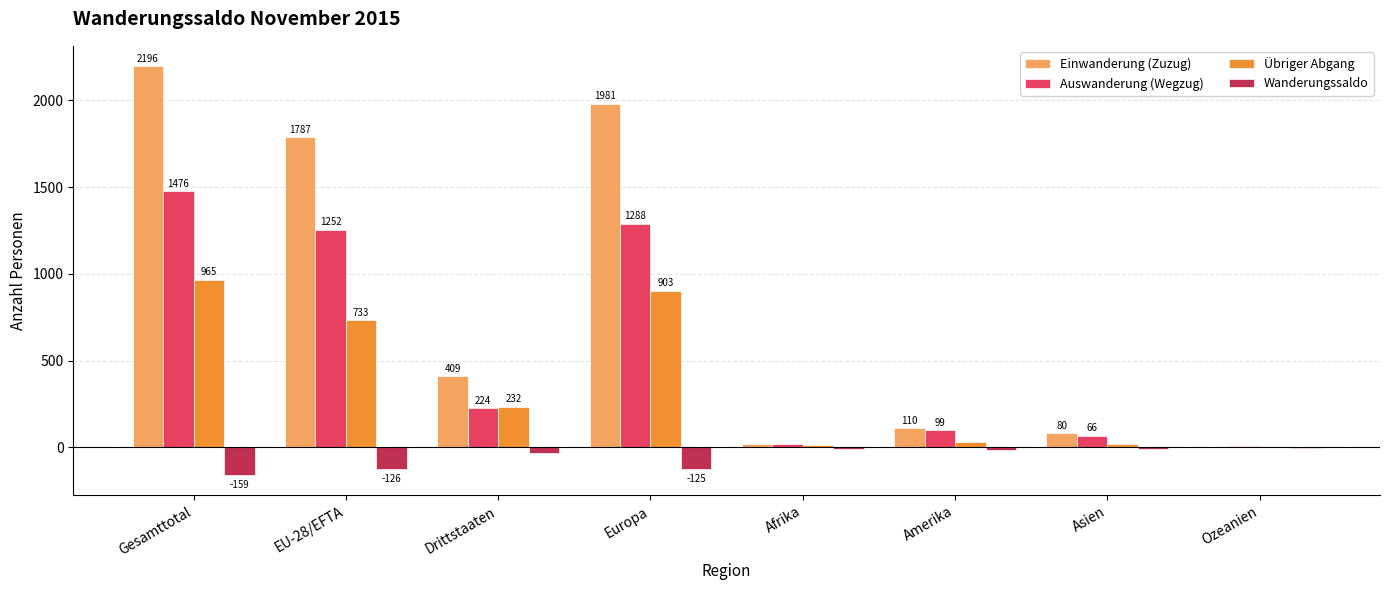

At which category is the sum across all series the highest?

Gesamttotal